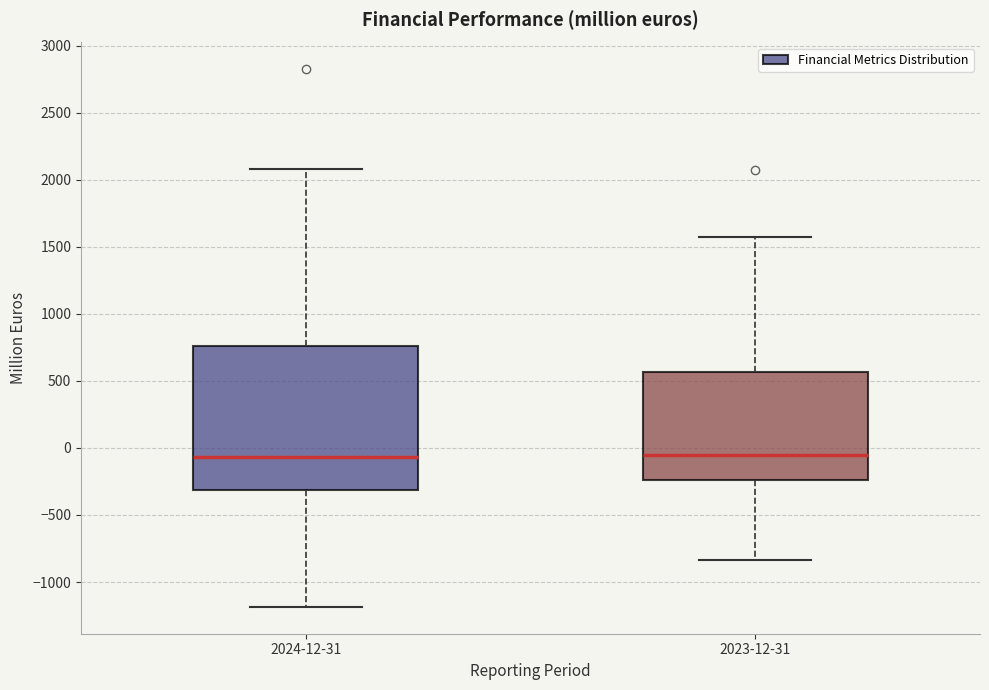

Where does the median line of the box for 2023-12-31 sit on the y-axis? The values are not printed on the chart, so give them approximately, as read against the axis.

-50